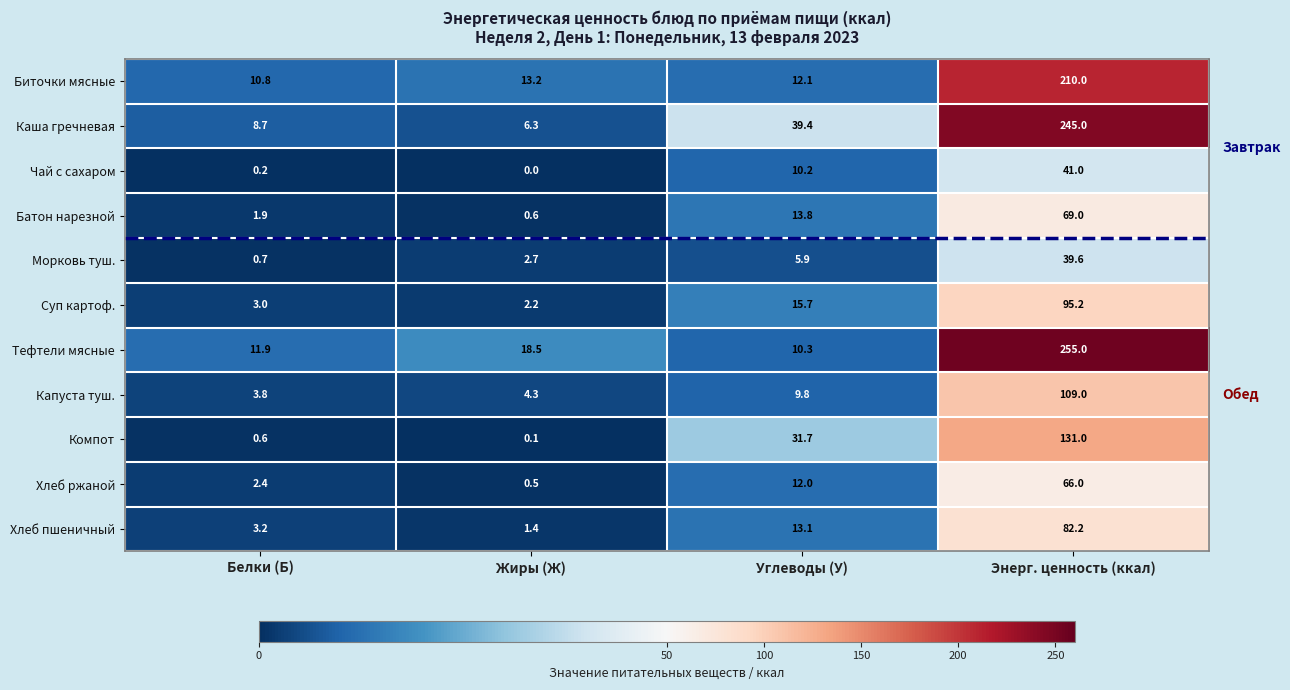

Which series has the largest total across all categories?

Каша гречневая